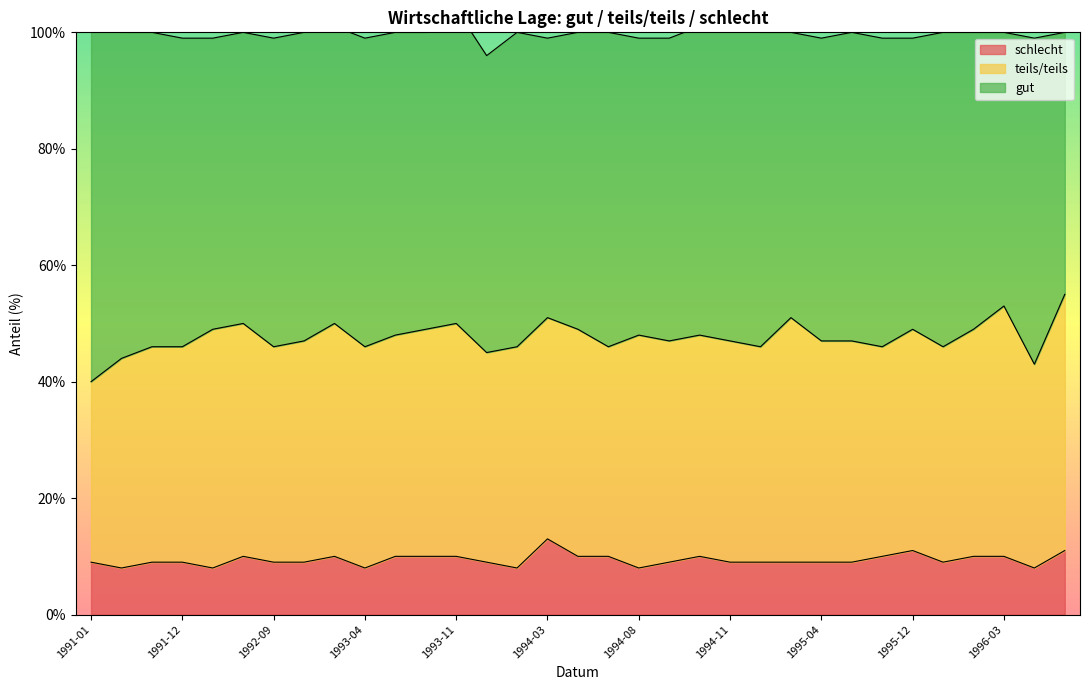

What is the sum of all schlecht values?

310